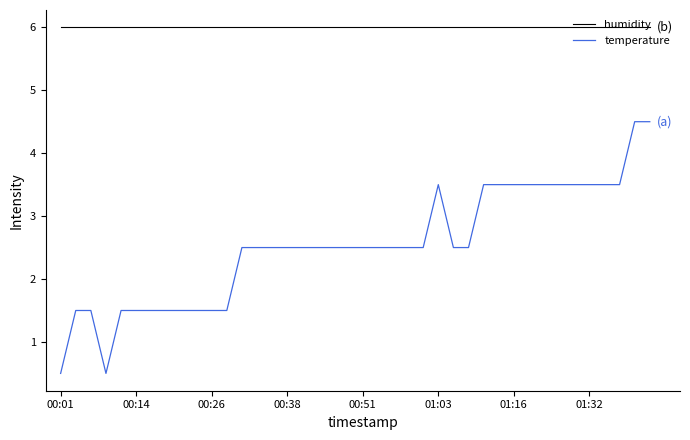

Does the chart display data point markers on the line(s)?

No